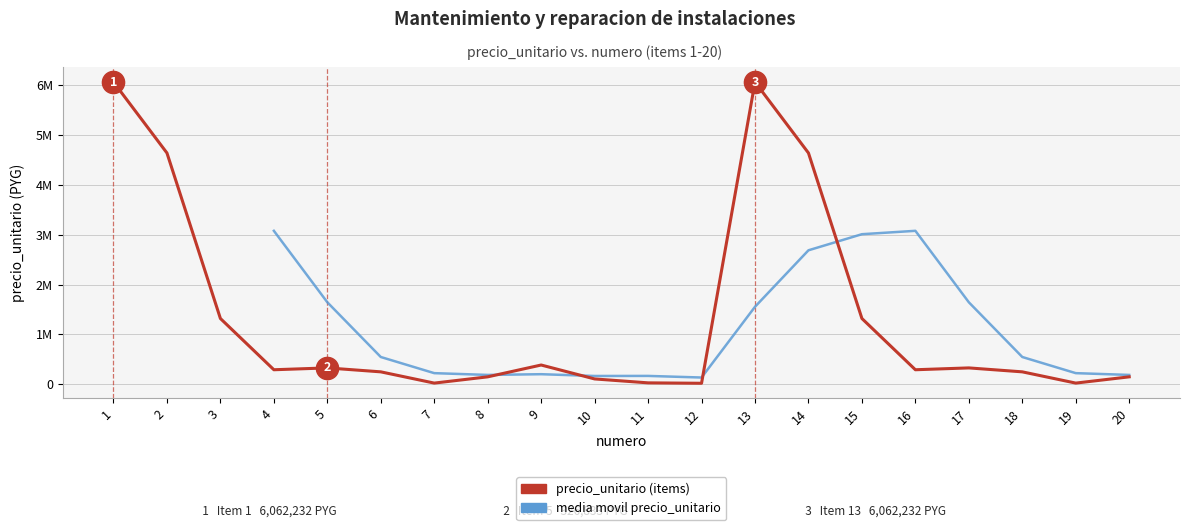

What is the sum of the precio_unitario values at 1 and 7?

6084372